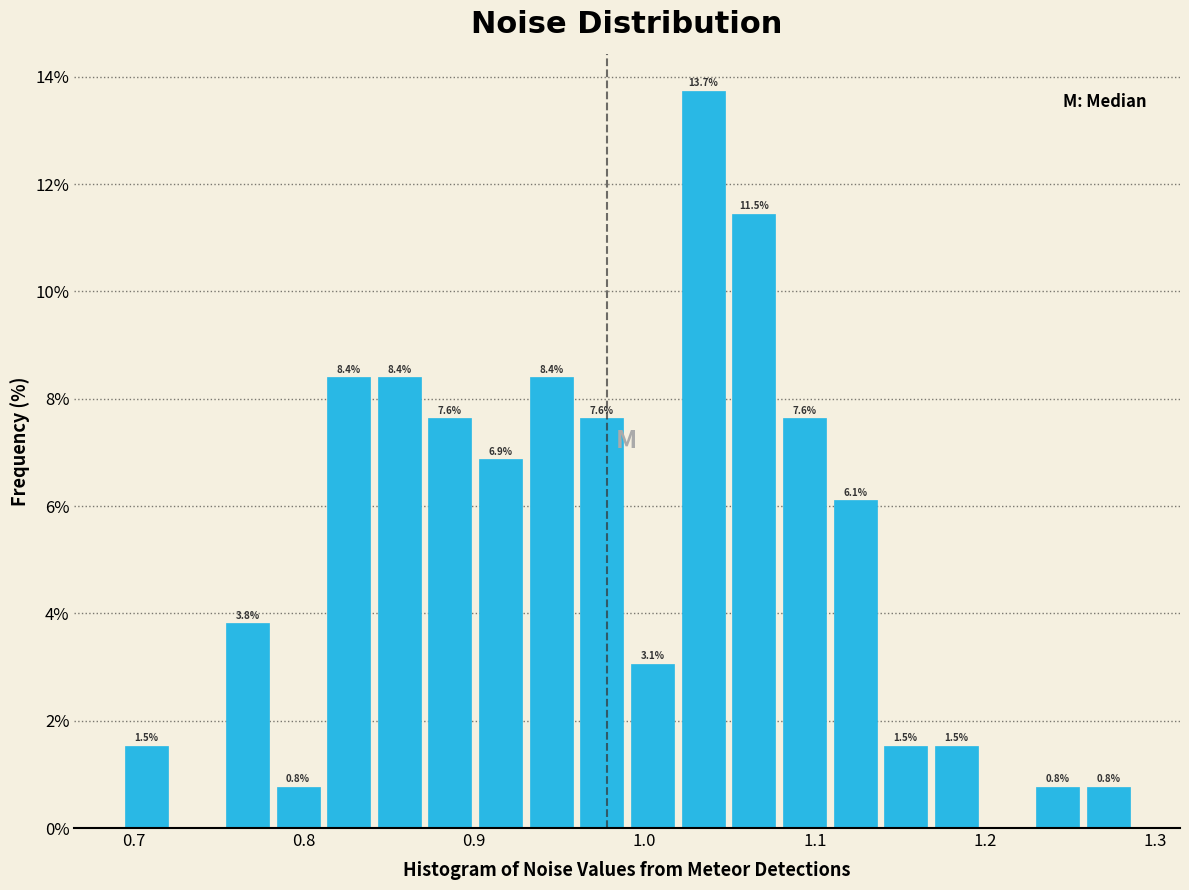

Read against the x-axis, roughly where is the centre of the tallest bar?

1.03